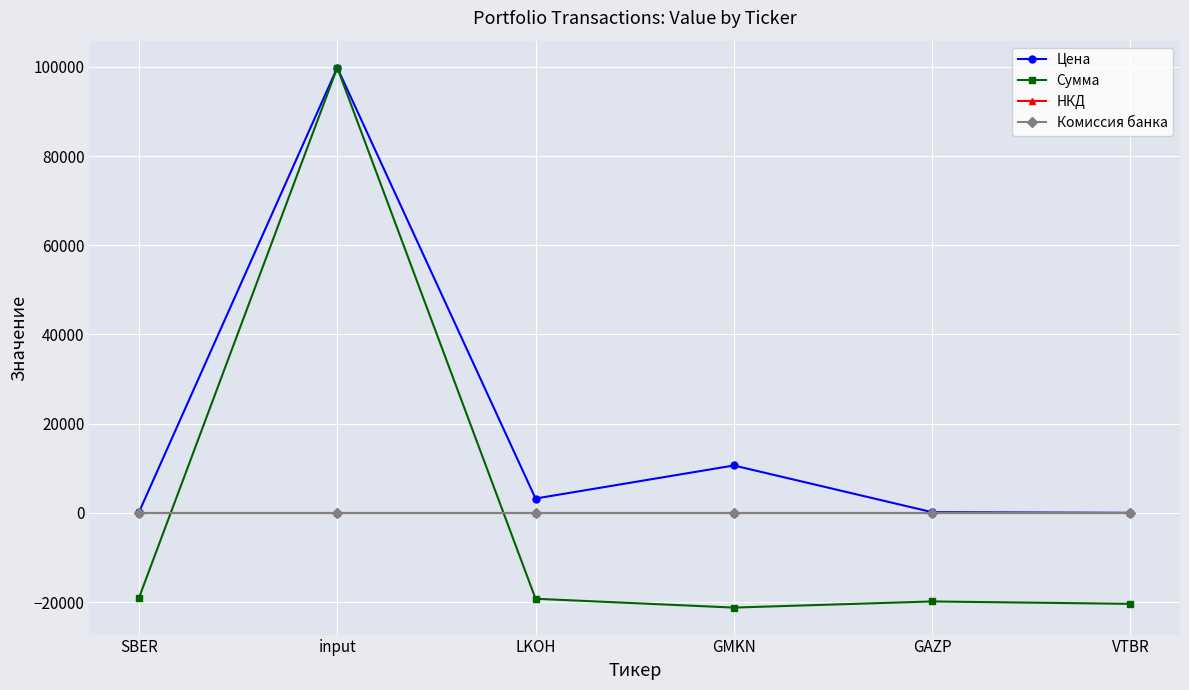

What is the difference between the maximum and minimum values in the Сумма series?

121049.0